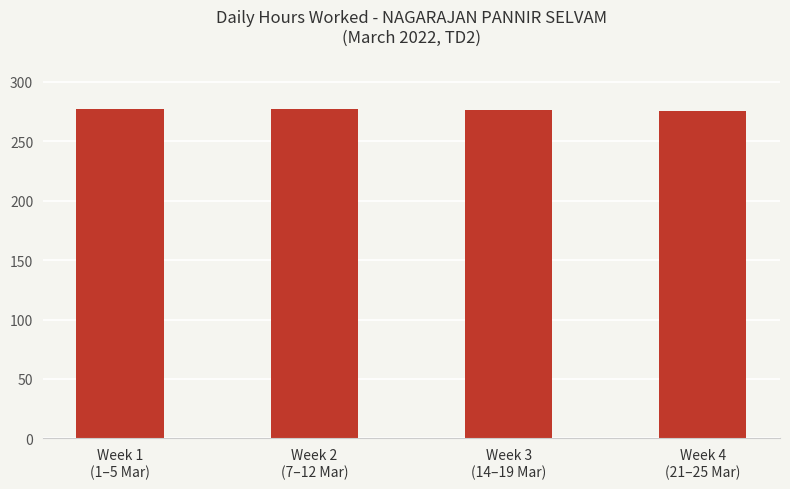

What position from the left is Week 1
(1–5 Mar)?

1